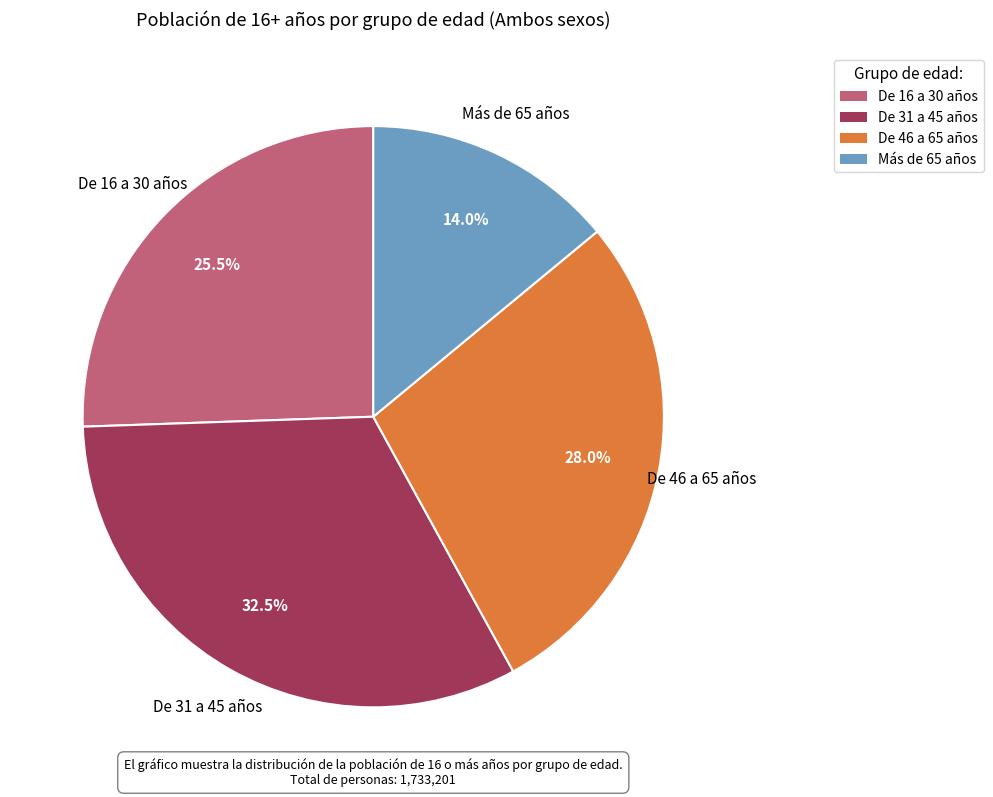

Does any single category account for the majority?

No